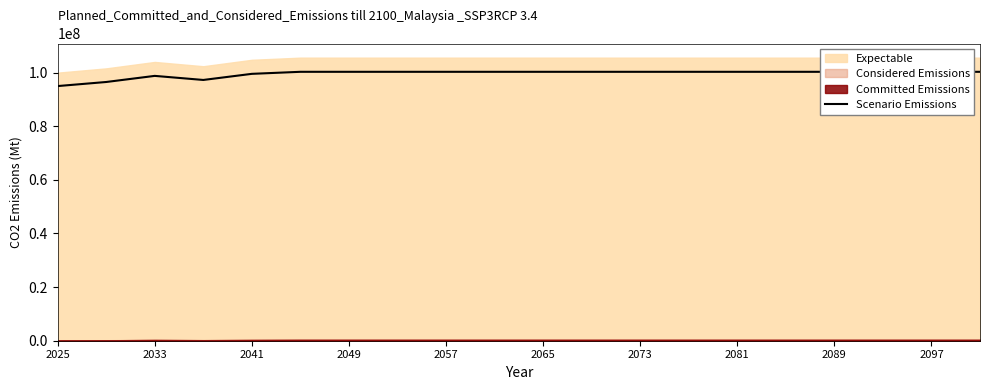

What is the ratio of the value at 2025 to the value at 2065?

0.9